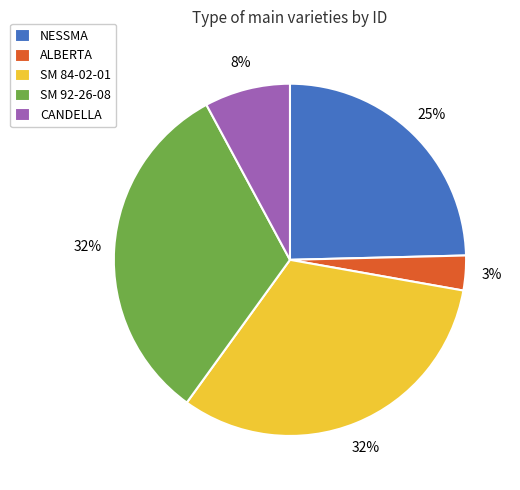

To the nearest percent, what percentage of the pie is NESSMA?

25%